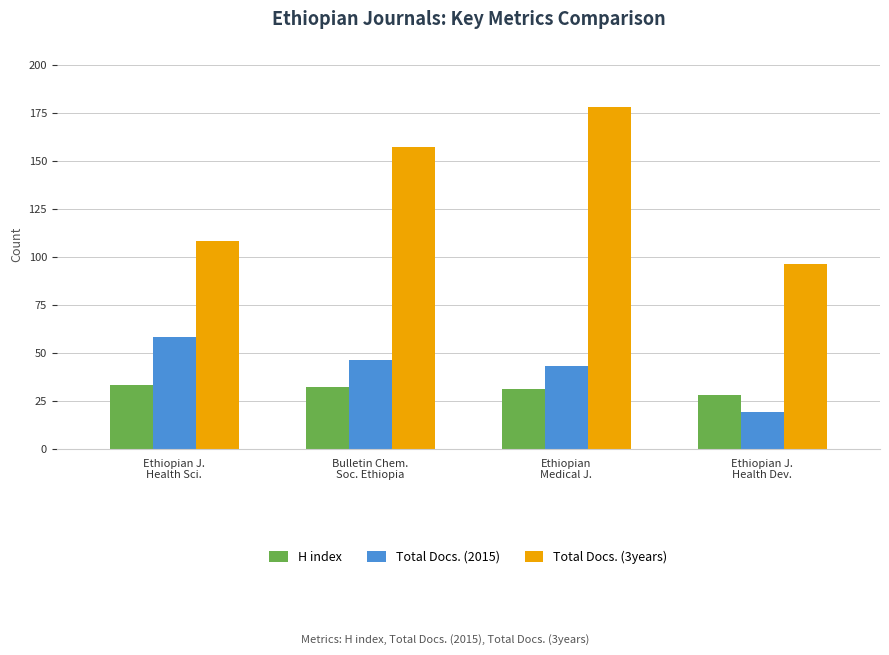

How many data points does each series have?

4